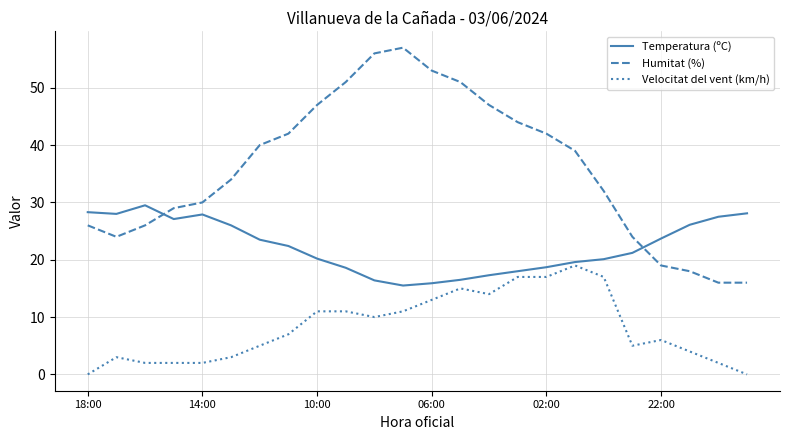

True or false: Humitat (%) and Velocitat del vent (km/h) cross at least once.

False